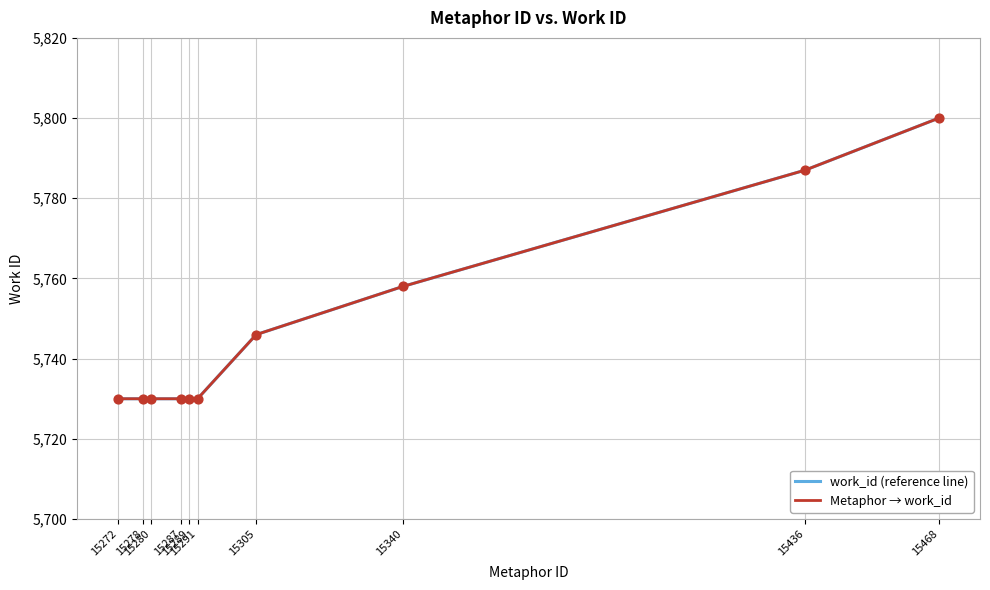

Is this an area chart (filled region under the line)?

No